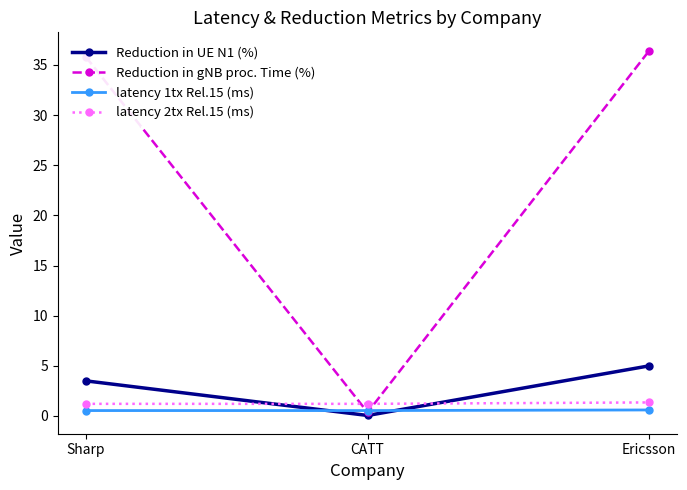

How many series are shown in this chart?

4